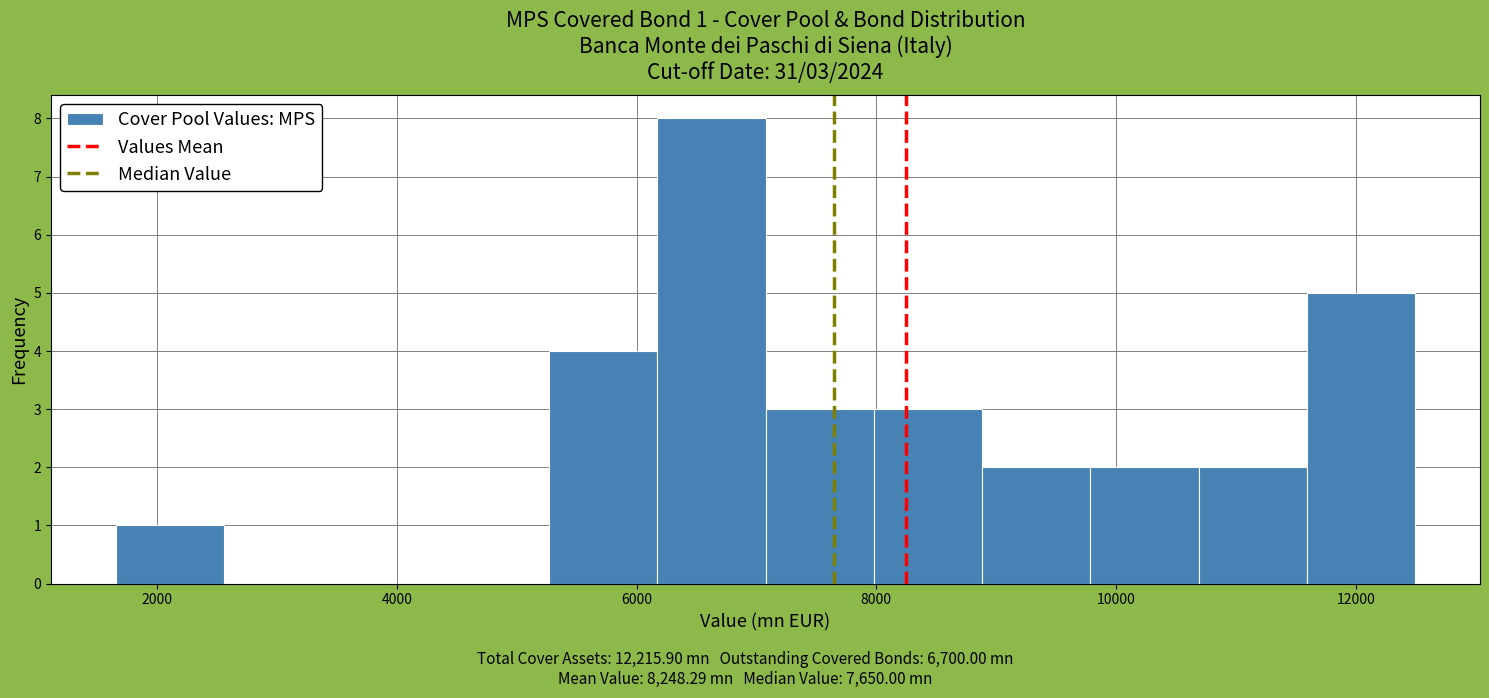

Over which range of the x-axis is the bar tallest?

6200 to 7000